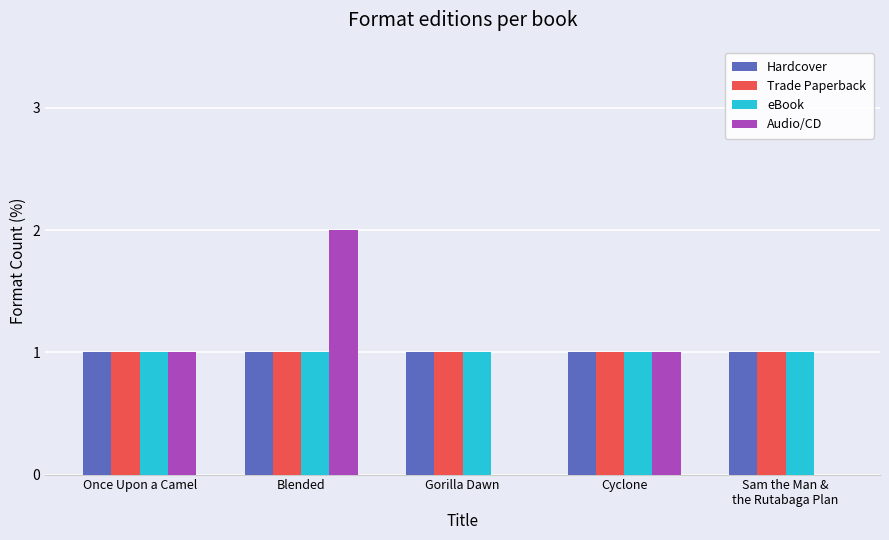

The value of Trade Paperback at Cyclone is 1. True or false?

True